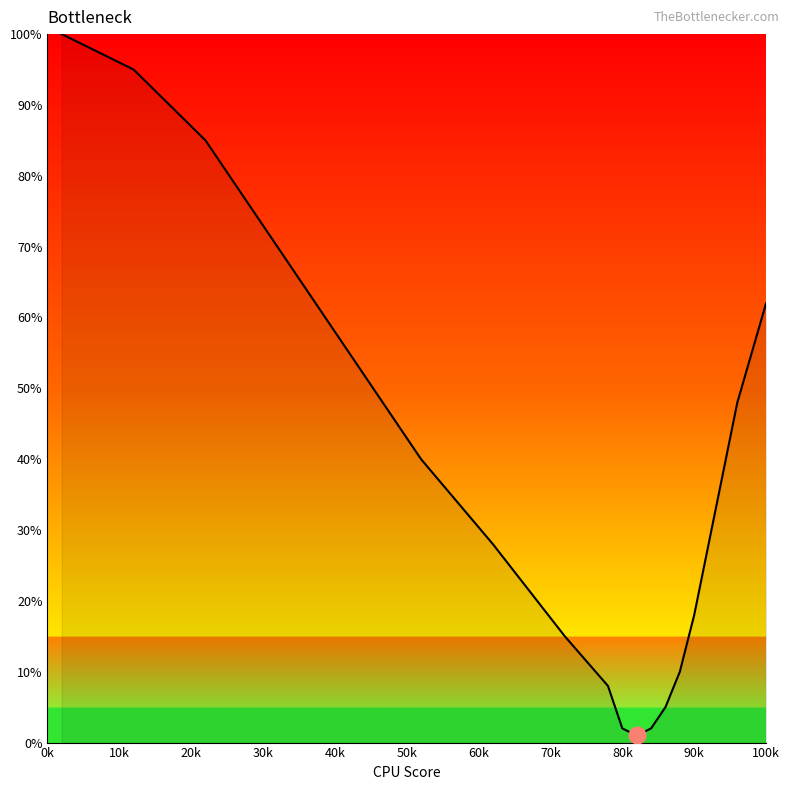

Does the chart have visible grid lines?

No